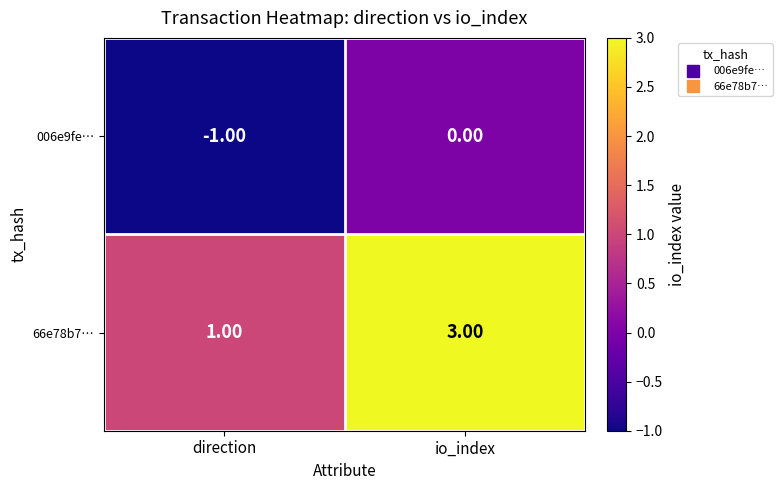

Where is 006e9fe… nearest to the value 0?

io_index